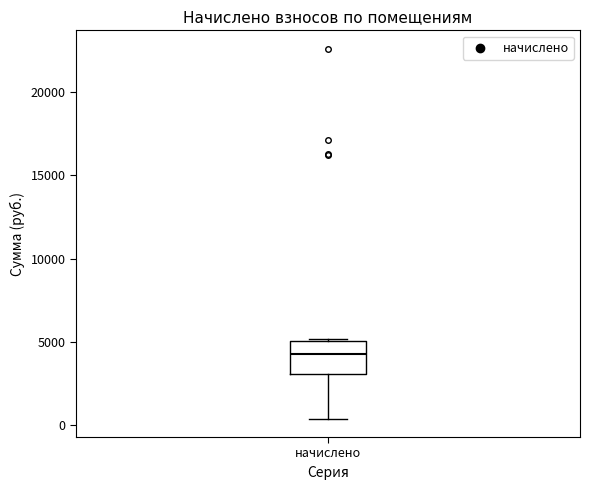

Transcribe this box plot: give where the median line is, the range the box spans, and where the two whiskers end, as read against the y-axis. The values are not printed on the chart, so give them approximately, as read against the axis.

median 4500, box 3000 to 5000, whiskers 500 to 5000